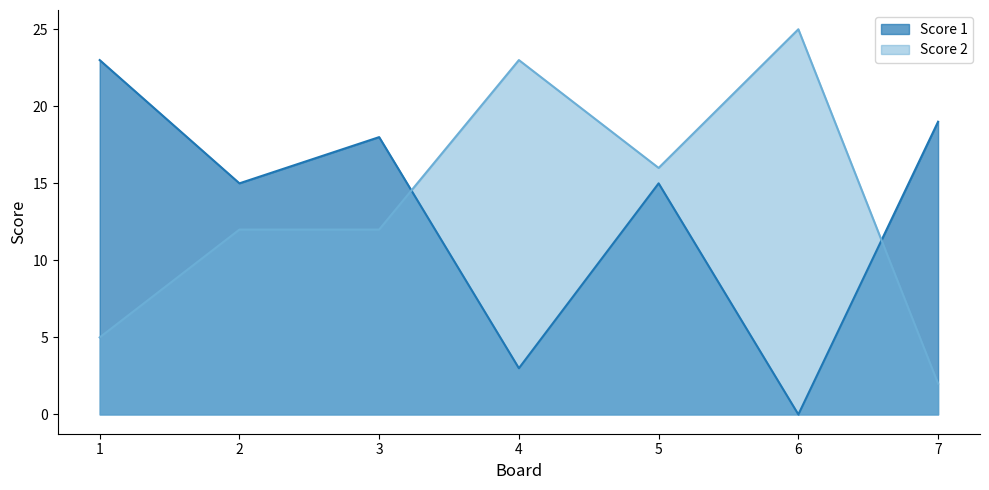

How many lines are shown in the chart?

2